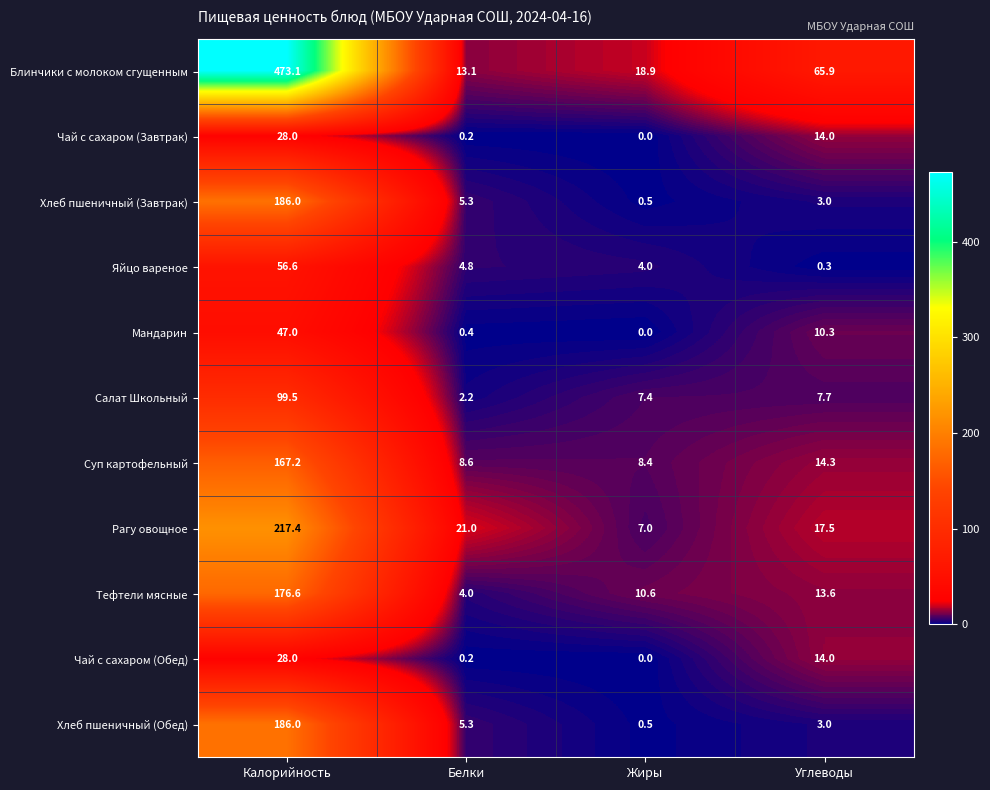

True or false: Хлеб пшеничный (Обед) has a value of 186.0 at Калорийность.

True